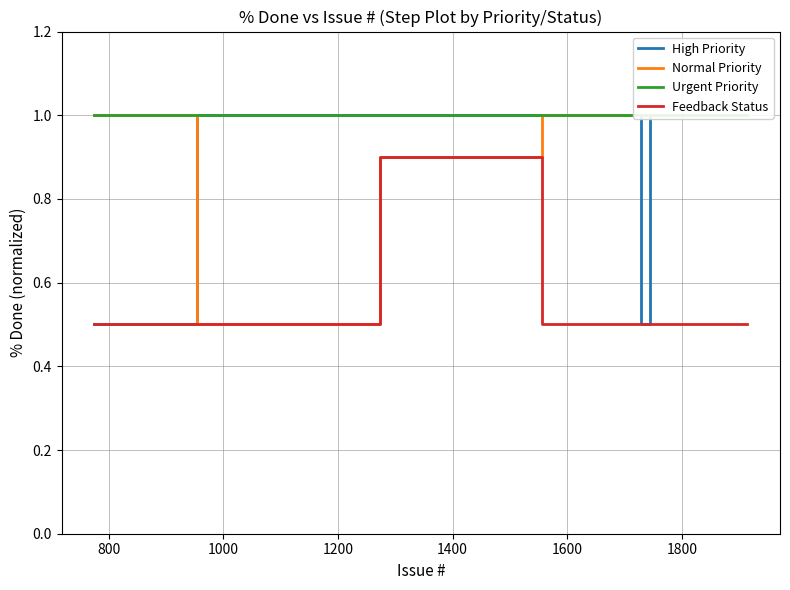

What is the lowest value of the Feedback Status series?

0.5